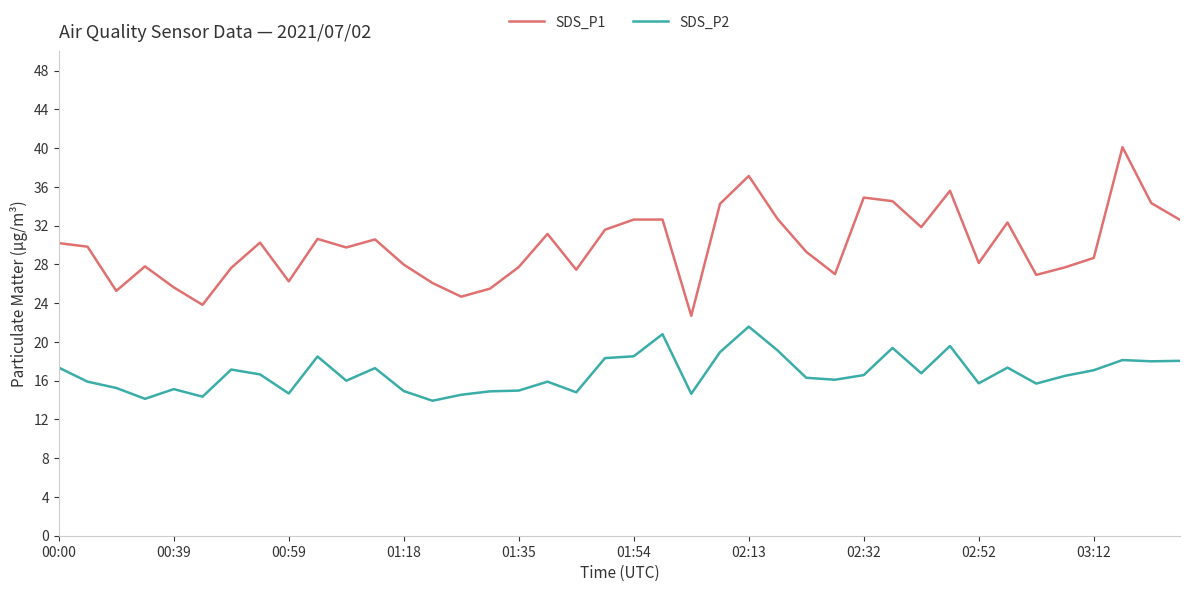

What is the difference between the second highest and minimum values in the SDS_P1 series?

14.4